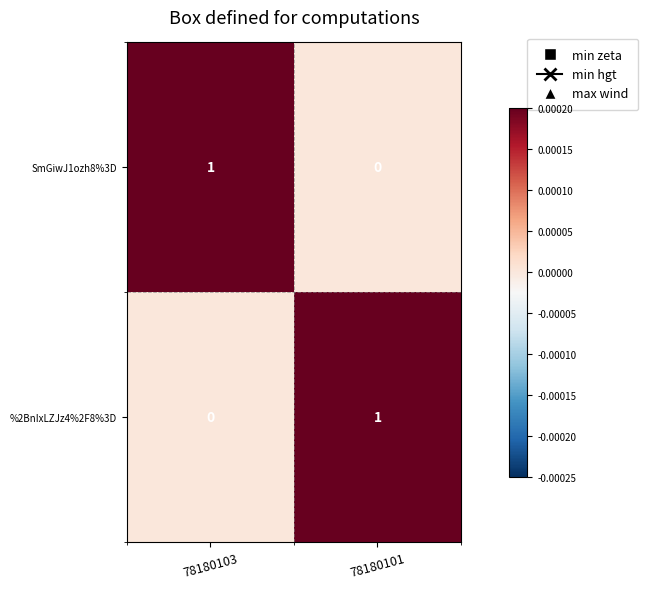

Which category has the lowest value in the SmGiwJ1ozh8%3D series?

78180101